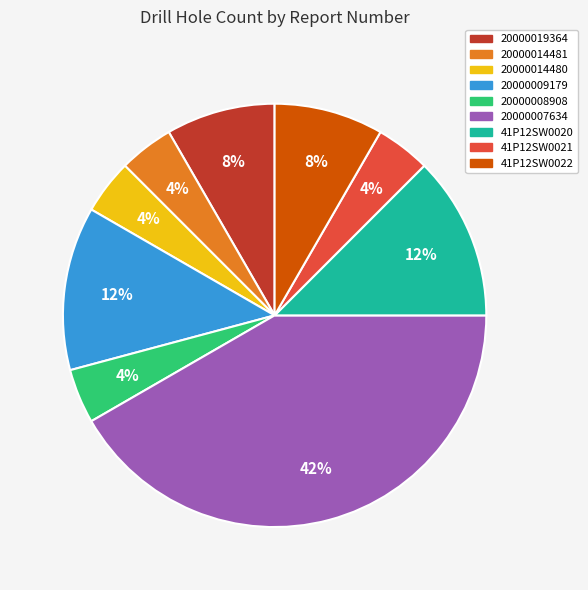

Combined, do 41P12SW0021 and 20000019364 account for over 50%?

No